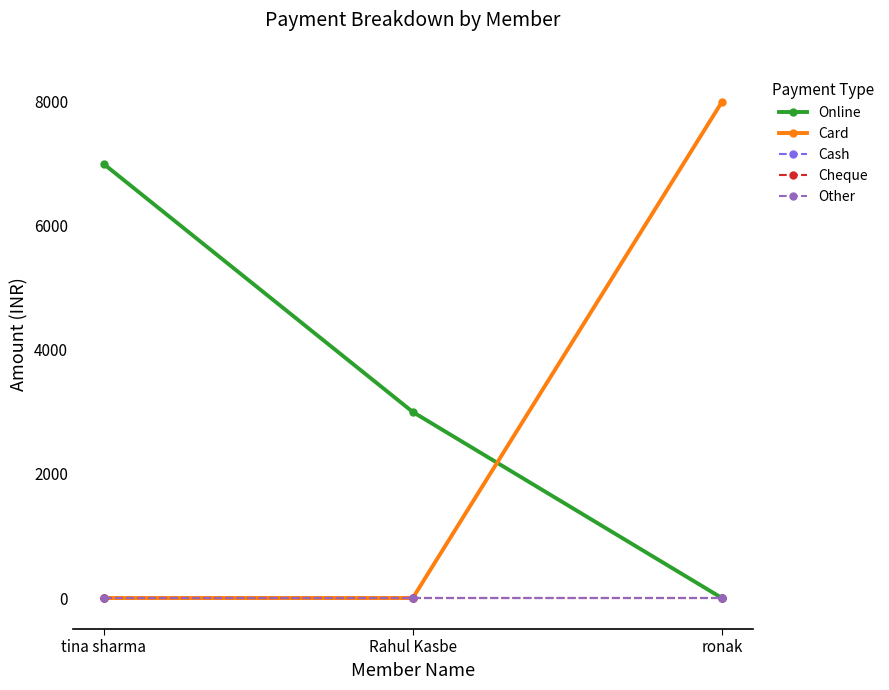

Does the chart have visible grid lines?

No